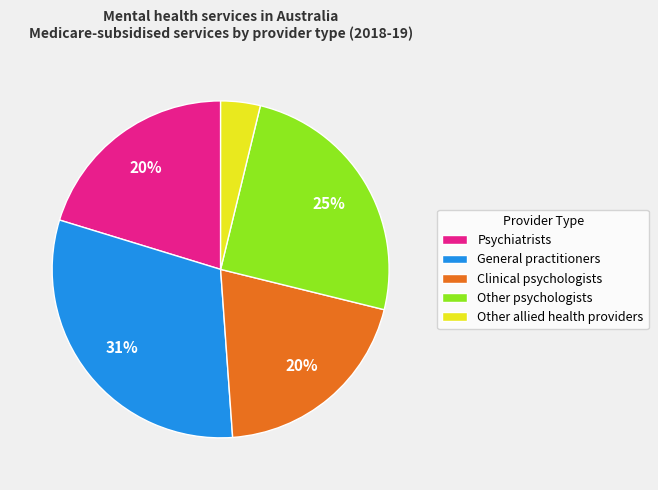

Combined, do Clinical psychologists and Other allied health providers account for over 50%?

No